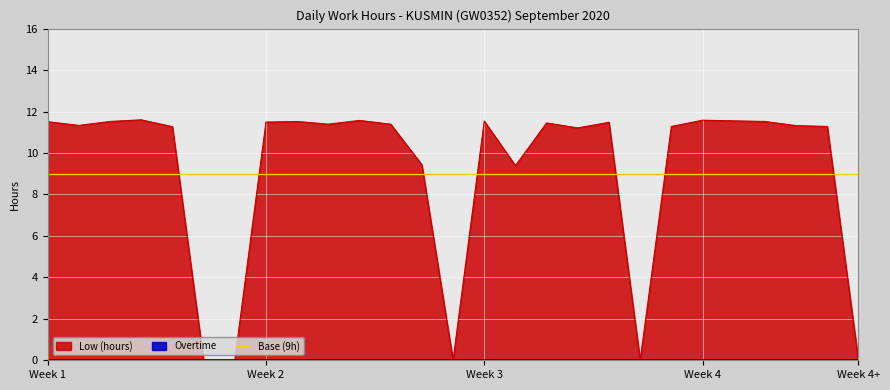

How many lines are shown in the chart?

1